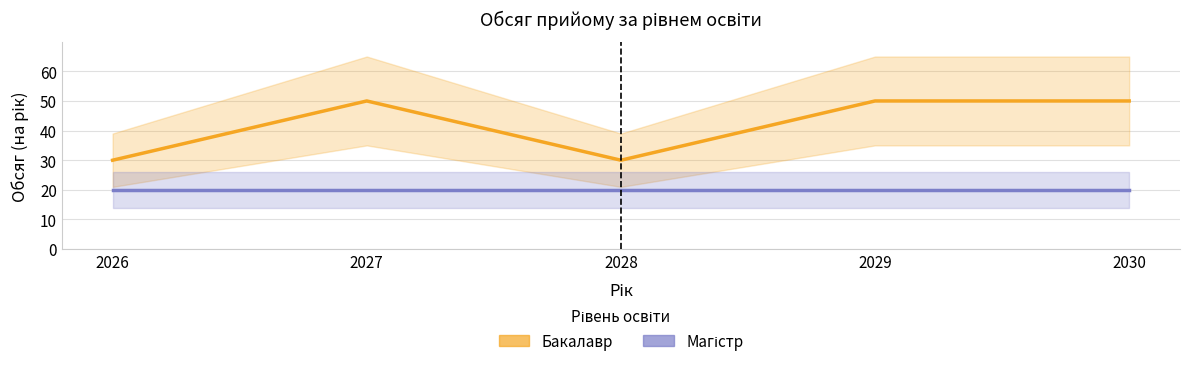

Where is the first local minimum for Бакалавр?

2028